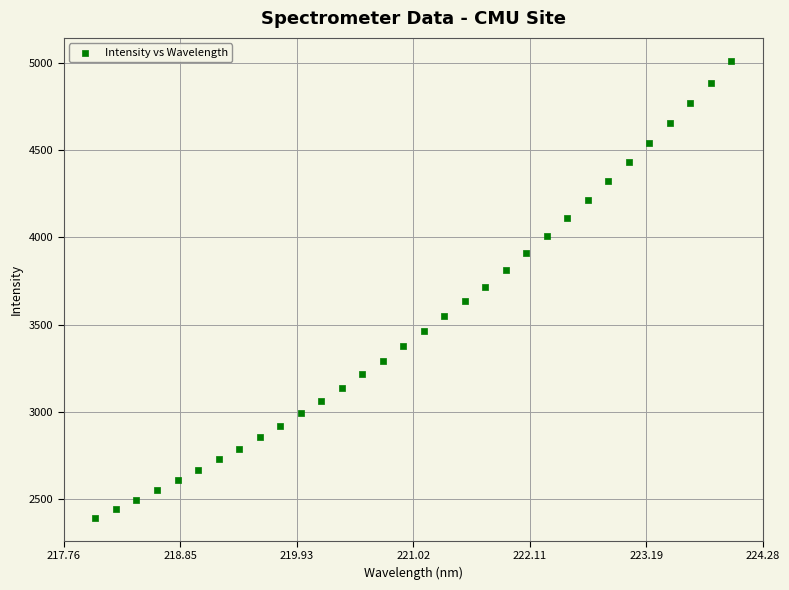

What is the range of Y values (max minus min)?

2623.1